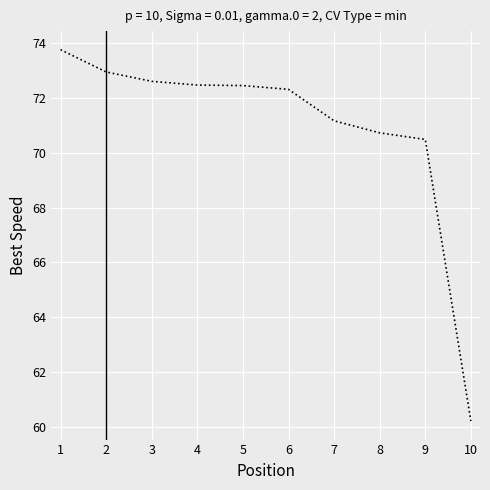

Is it true that the value at 3 is 32.9?

False